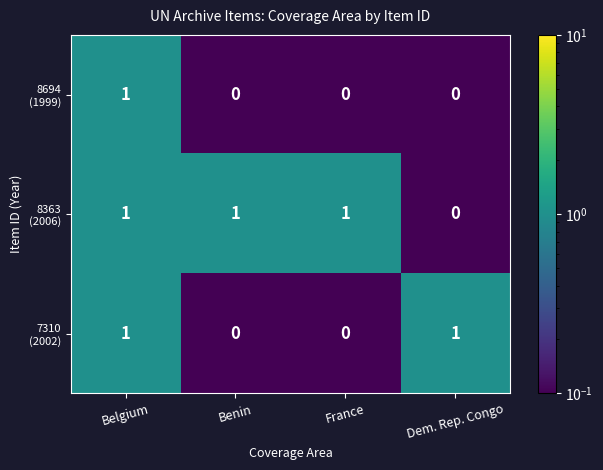

At which category is the sum across all series the highest?

Belgium